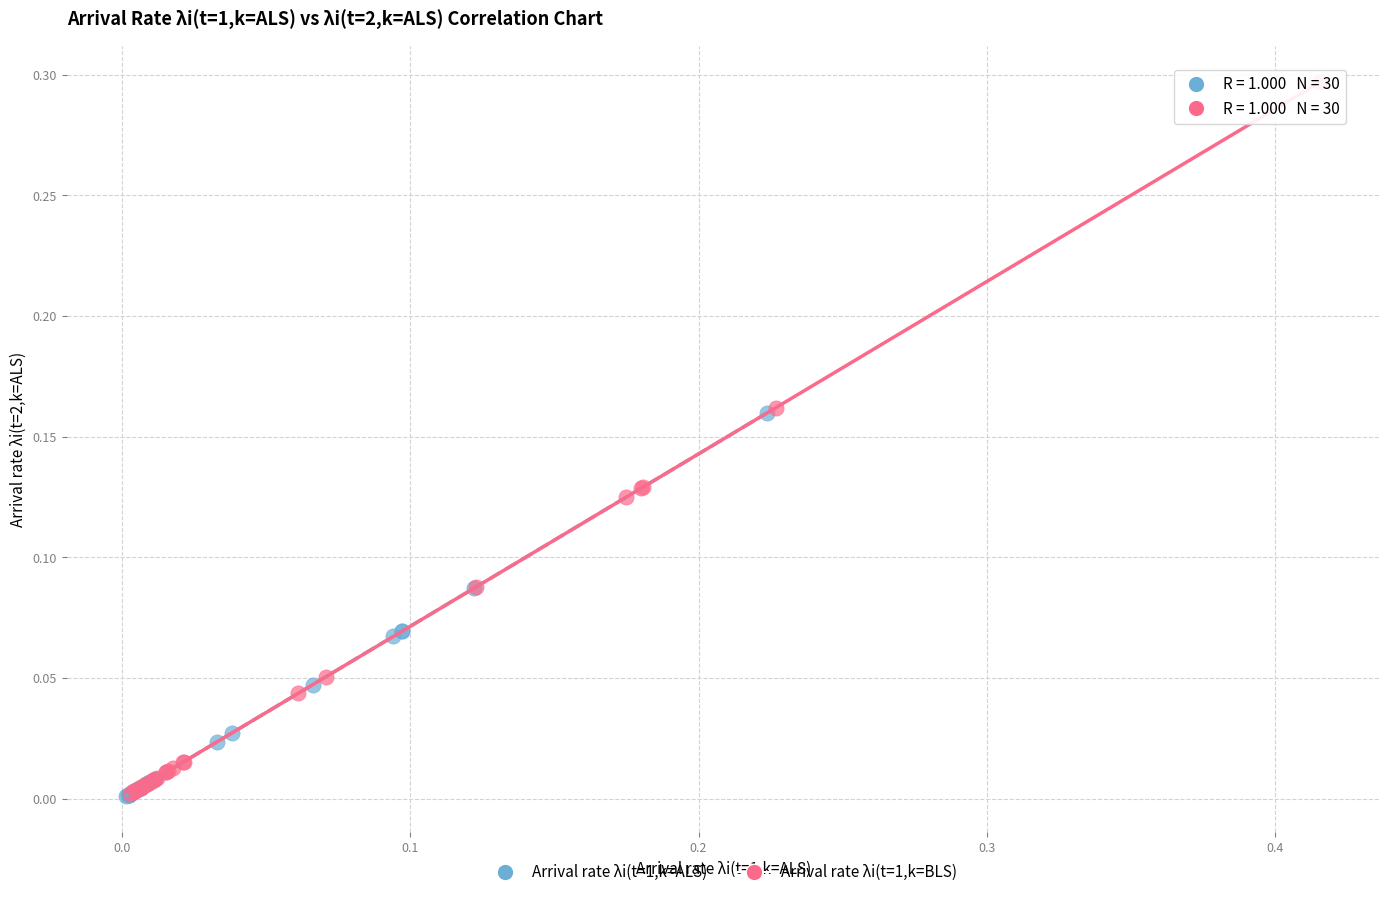

Which series has the widest spread of Y values?

Arrival rate λi(t=1,k=BLS)